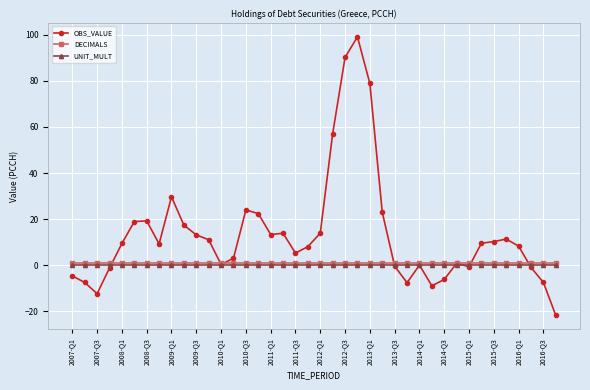

Which series has the largest total across all categories?

OBS_VALUE